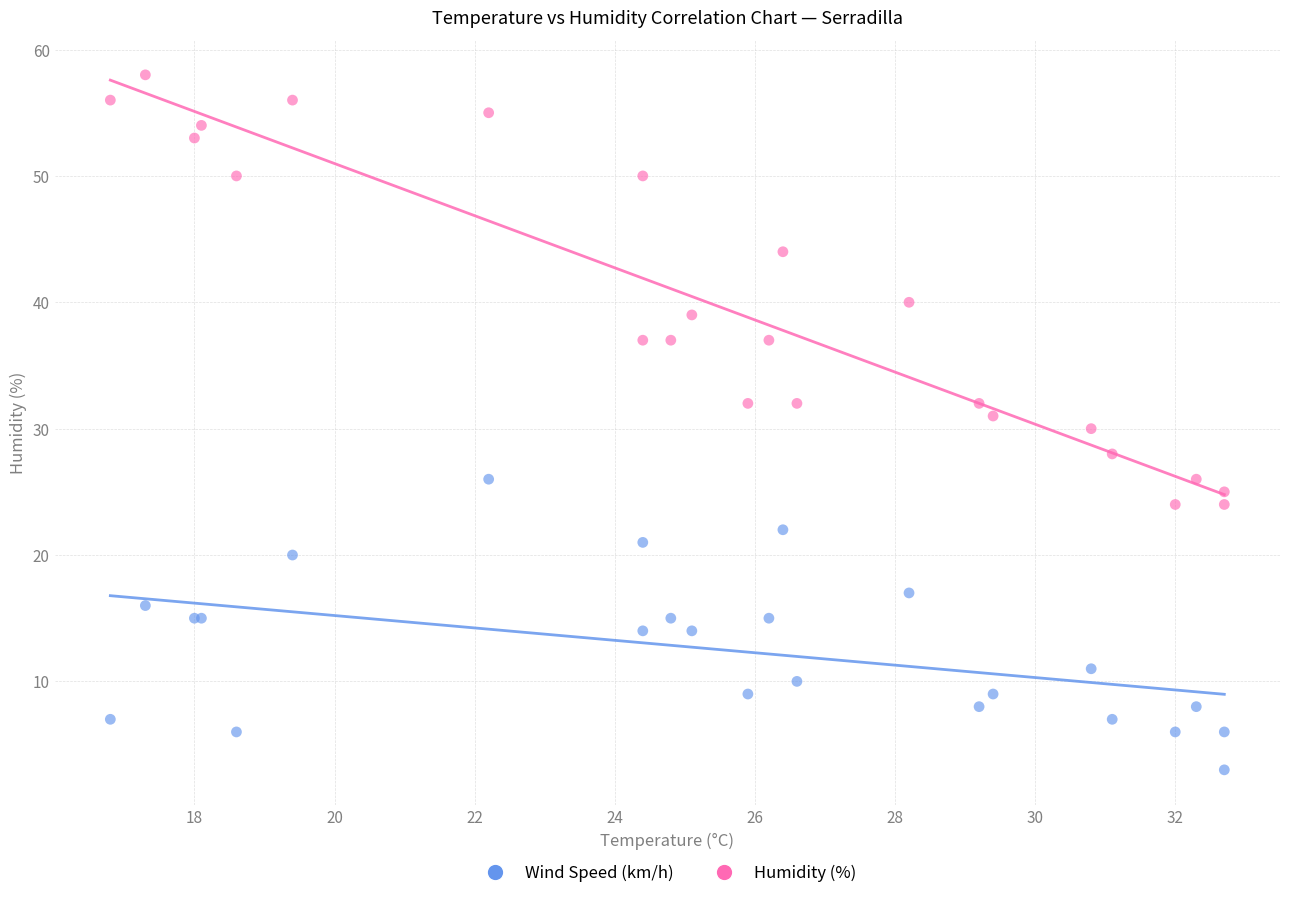

Which series contains the lowest Y value?

Wind Speed (km/h)